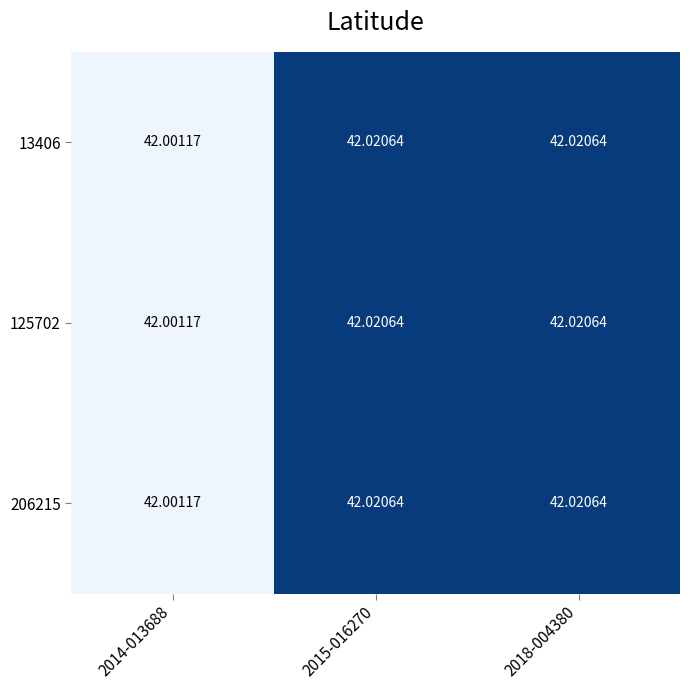

At which category is the sum across all series the highest?

2015-016270